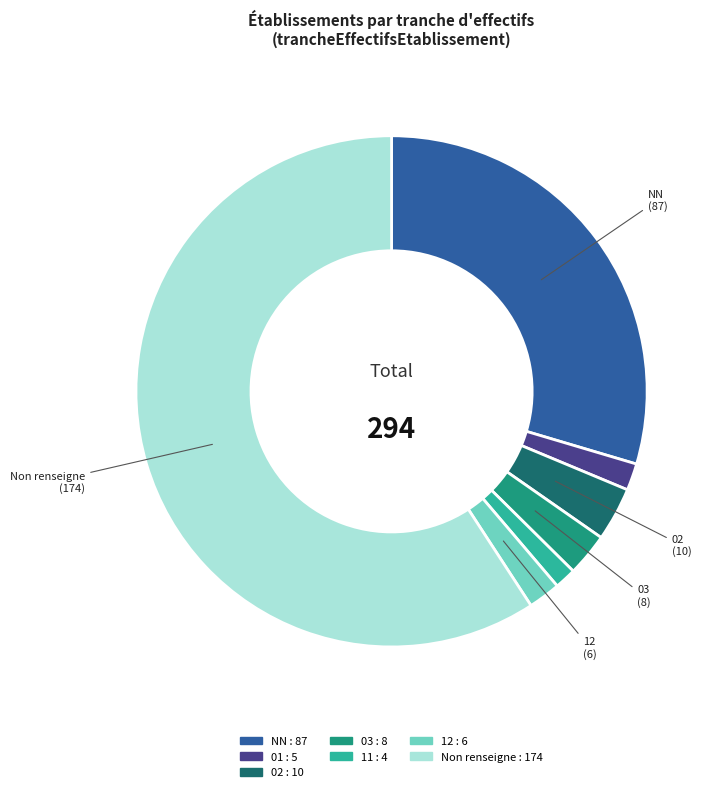

Is there a majority slice in this chart?

Yes